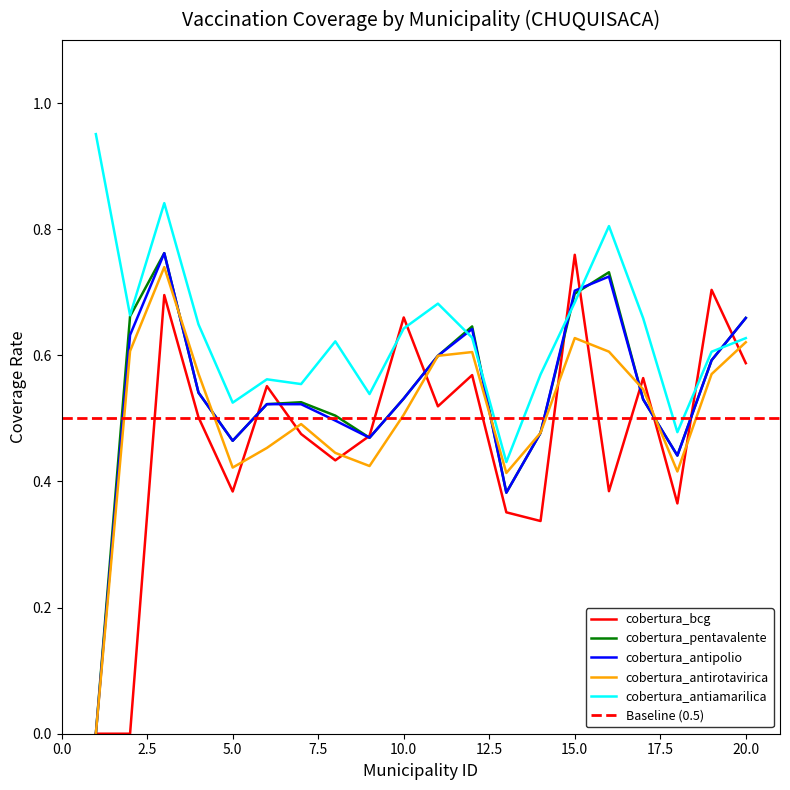

Which series has the widest spread of values?

cobertura_pentavalente